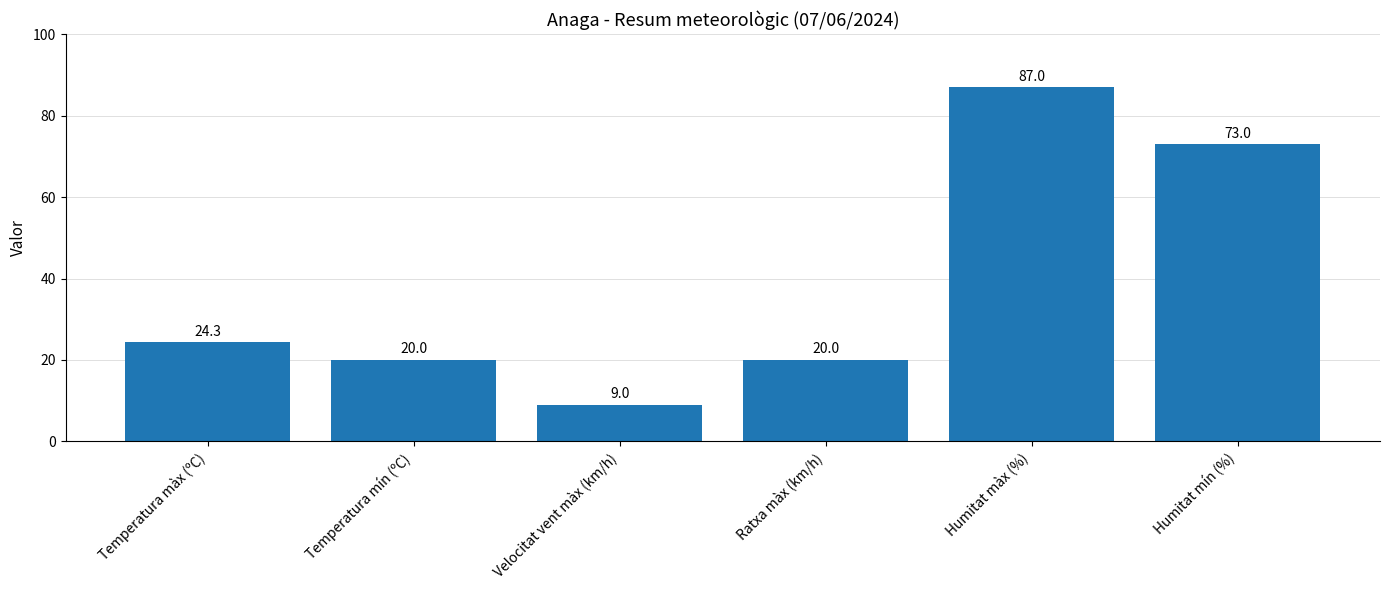

What is the average value?

38.9